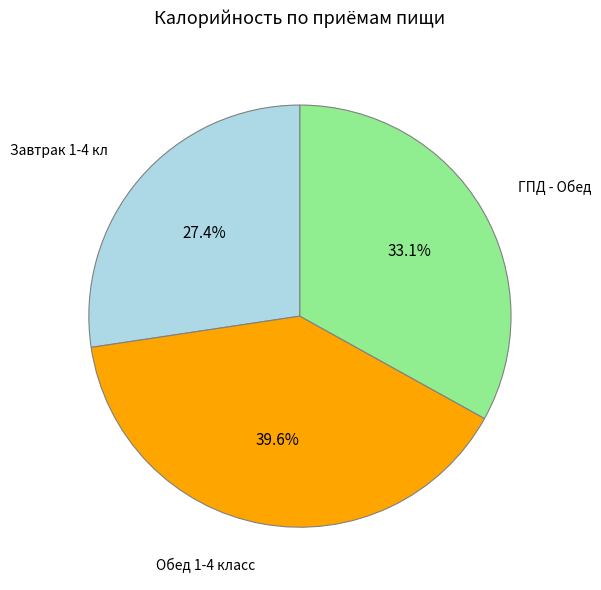

Approximately how many times larger is the value at Завтрак 1-4 кл compared to Обед 1-4 класс?

0.7